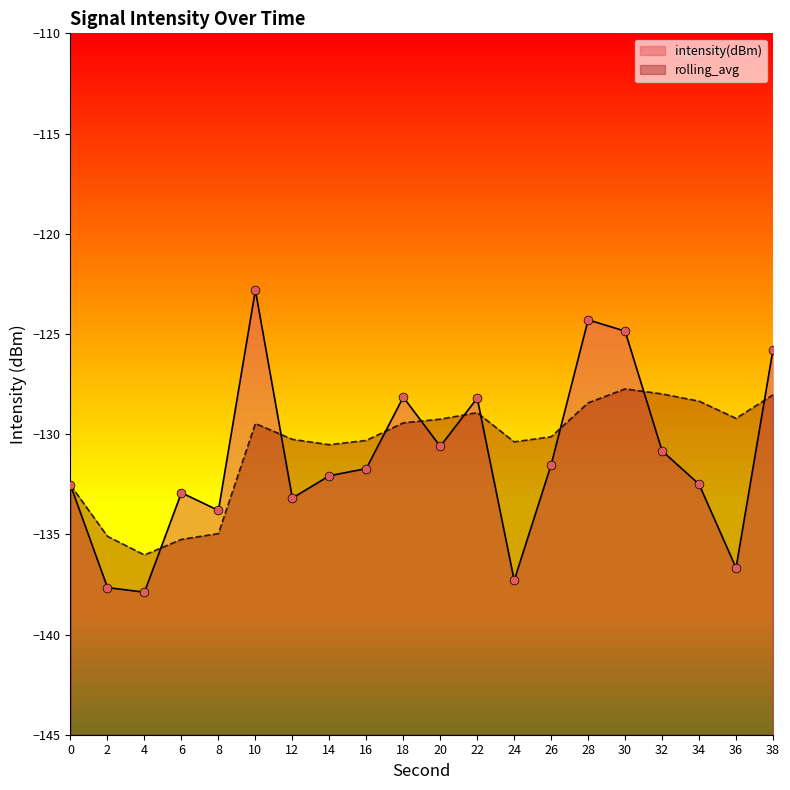

Which series contains the highest Y value?

intensity(dBm)